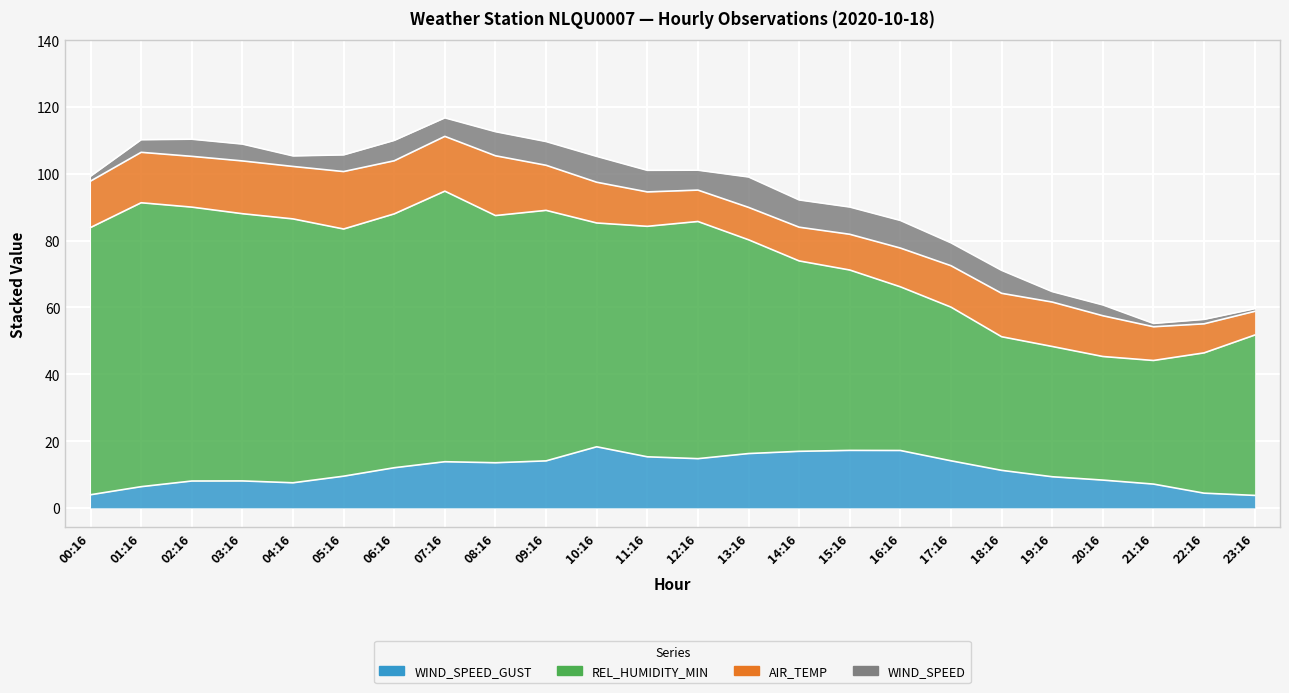

Does the chart display data point markers on the line(s)?

No